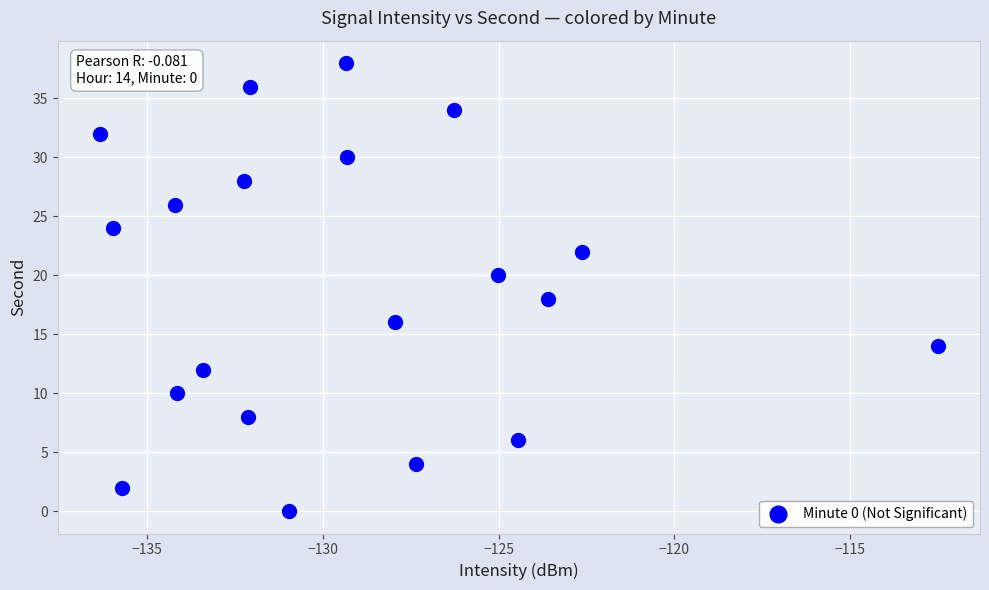

What is the range of Y values (max minus min)?

38